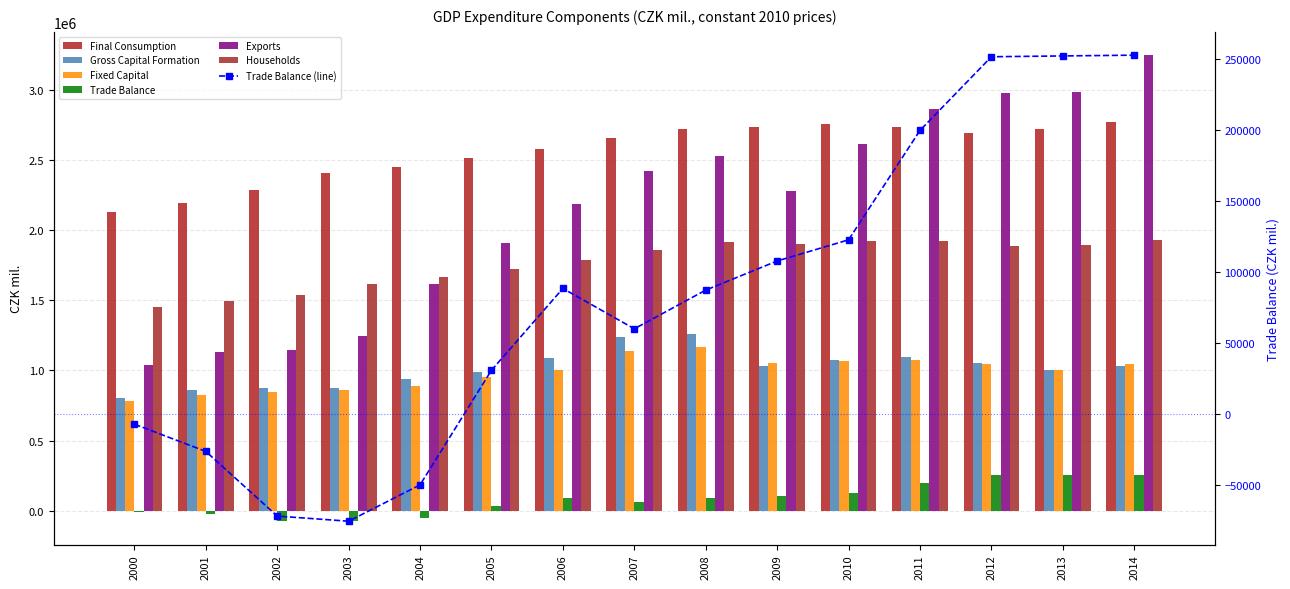

What is the sum of all Gross Capital Formation values?

15195360